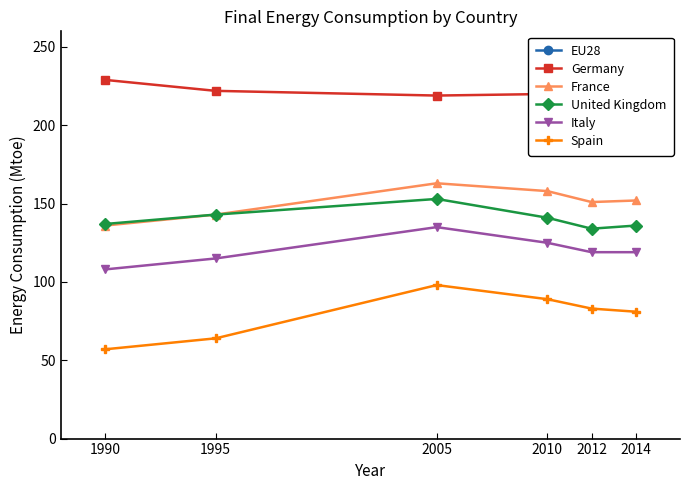

At how many categories does at least one series exceed 478?

6